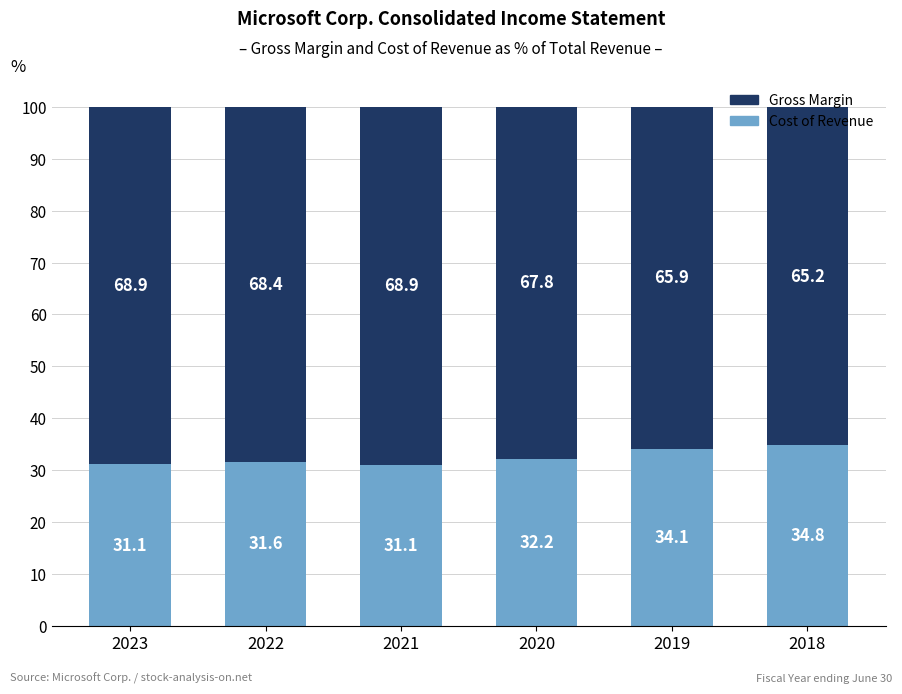

What is the total value across all series at 2021?

100.0